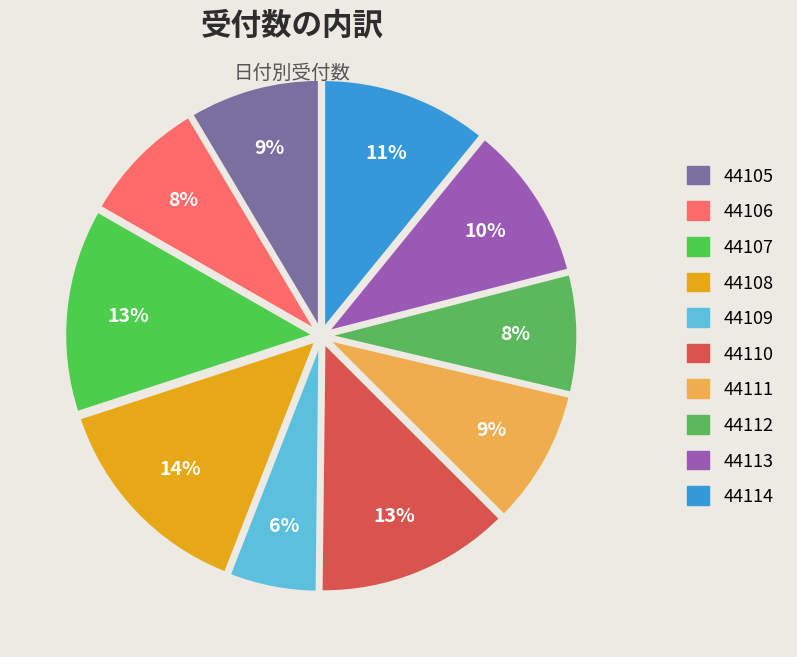

Which category has the smallest portion of the pie?

44109